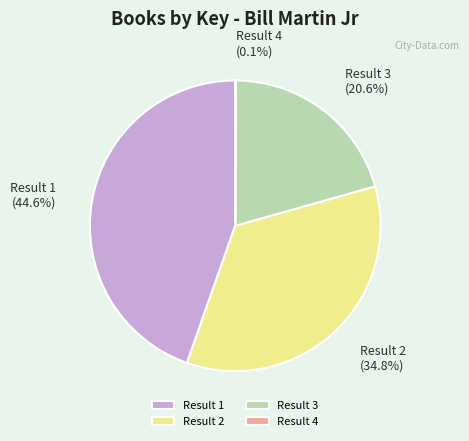

To the nearest percent, what percentage of the pie is Result 2?

35%